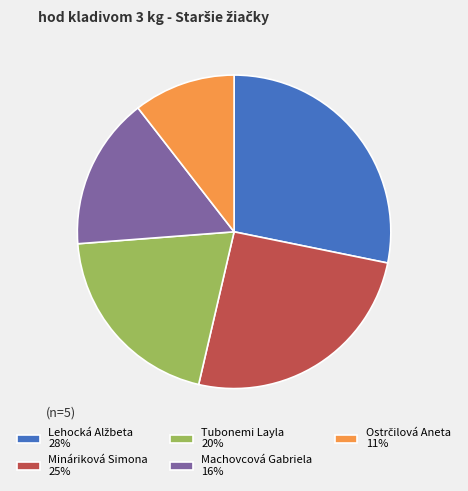

Combined, do Mináriková Simona 25% and Tubonemi Layla 20% account for over 50%?

No